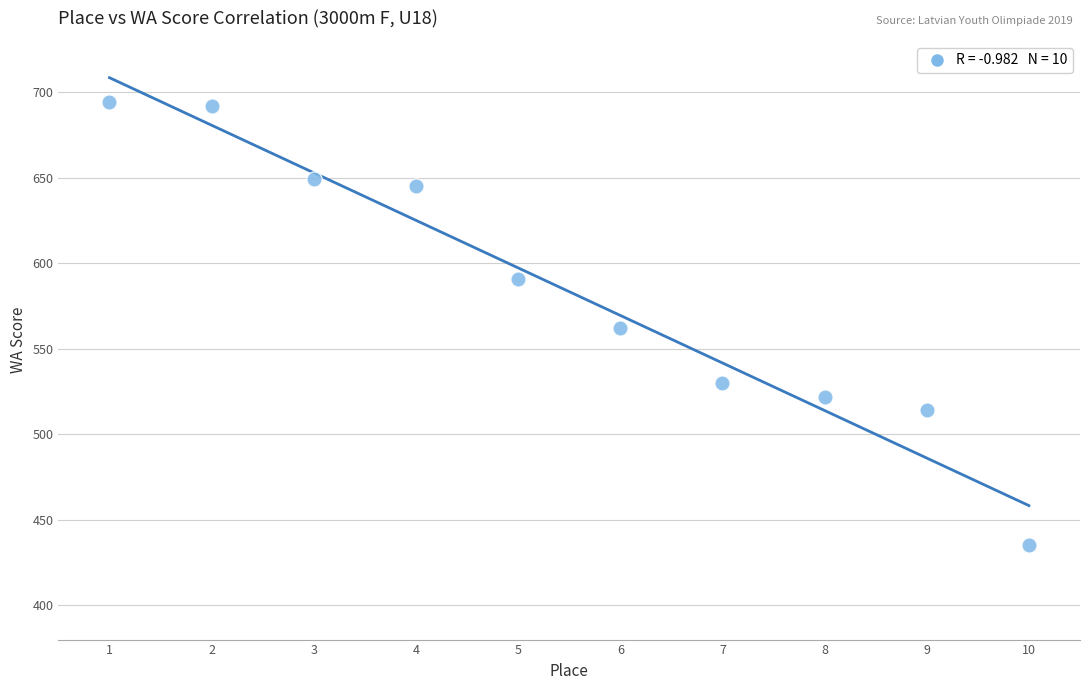

What is the range of X values (max minus min)?

9